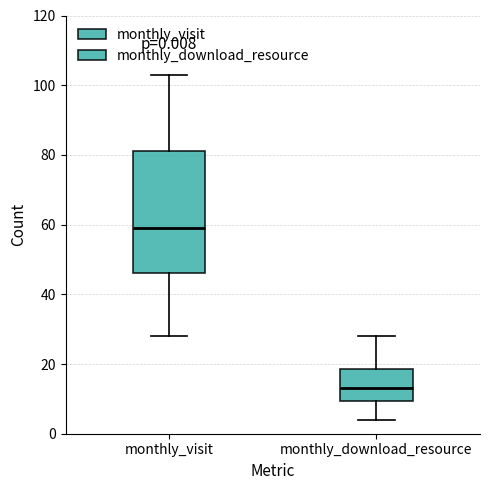

Which box is the tallest, from its lower edge to its upper edge?

monthly_visit